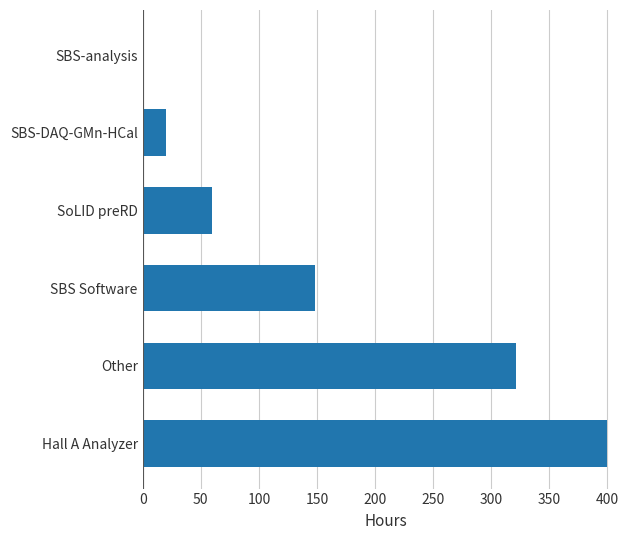

Does the chart contain stacked bars?

No